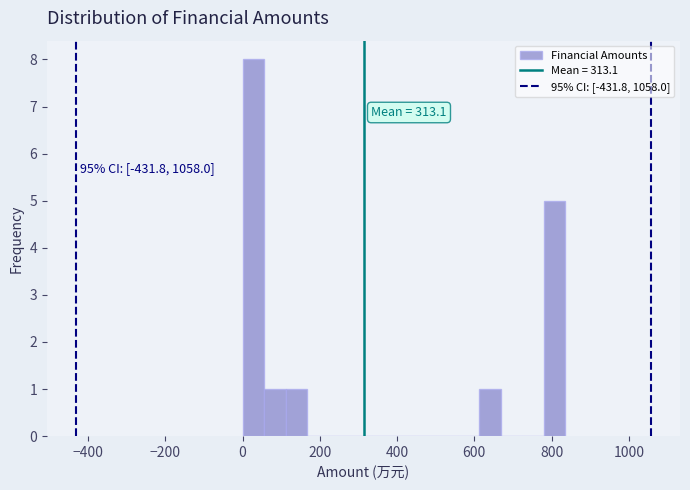

Around what value on the x-axis is the tallest bar? Give the approximate position of its centre, as read against the axis.

20